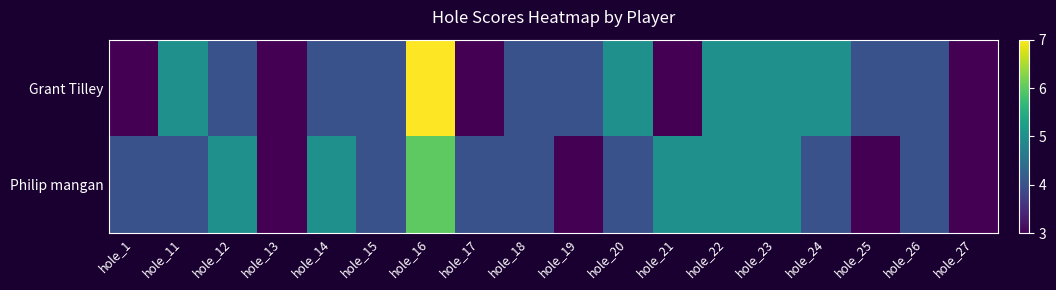

Reading left to right, what are all the values shown in this chart?

Grant Tilley: hole_1=3	hole_11=5	hole_12=4	hole_13=3	hole_14=4	hole_15=4	hole_16=7	hole_17=3	hole_18=4	hole_19=4	hole_20=5	hole_21=3	hole_22=5	hole_23=5	hole_24=5	hole_25=4	hole_26=4	hole_27=3
Philip mangan: hole_1=4	hole_11=4	hole_12=5	hole_13=3	hole_14=5	hole_15=4	hole_16=6	hole_17=4	hole_18=4	hole_19=3	hole_20=4	hole_21=5	hole_22=5	hole_23=5	hole_24=4	hole_25=3	hole_26=4	hole_27=3